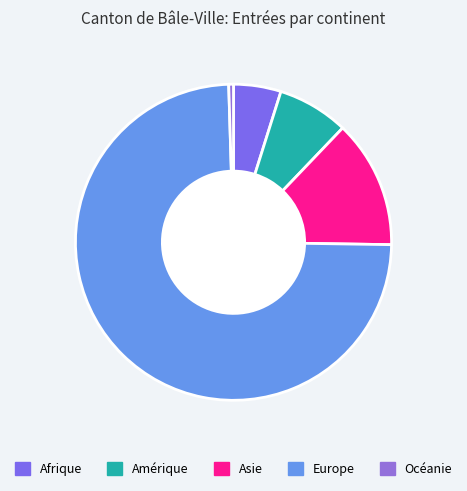

True or false: Amérique accounts for 1% of the total.

False